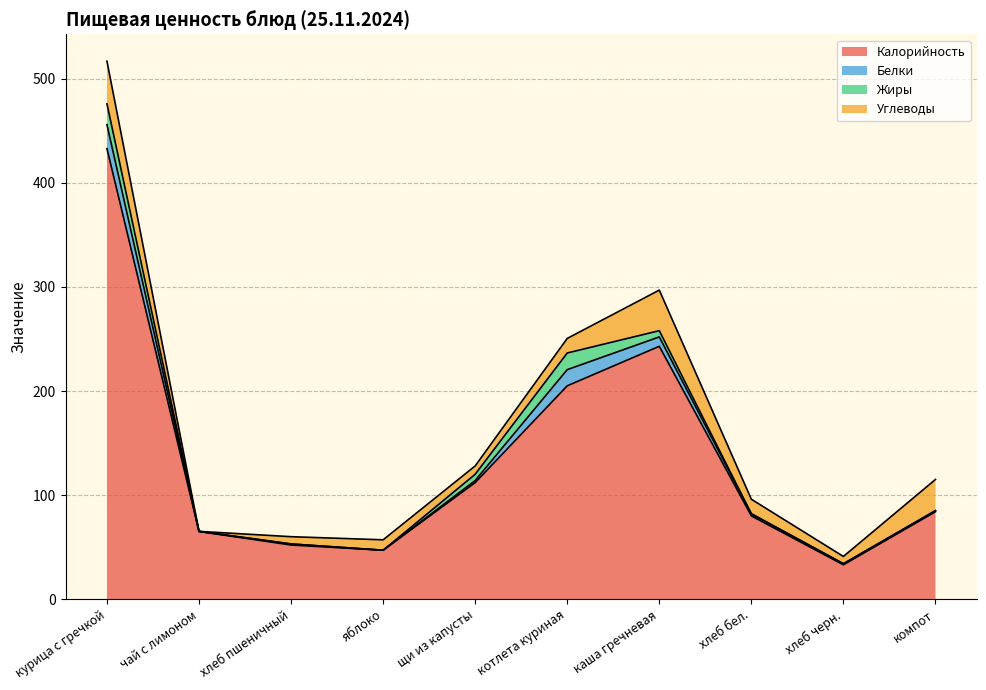

Reading left to right, what are all the values shown in this chart?

Калорийность: 433.0	65.0	52.0	47.0	112.0	205.0	243.0	80.0	33.0	84.0
Белки: 23.0	0.1	1.0	0.0	2.0	15.6	9.0	2.0	1.0	1.0
Жиры: 20.0	0.0	0.0	0.0	6.0	16.0	6.0	0.0	0.0	0.0
Углеводы: 41.0	0.0	7.0	10.0	8.0	14.0	39.0	14.0	7.0	30.0